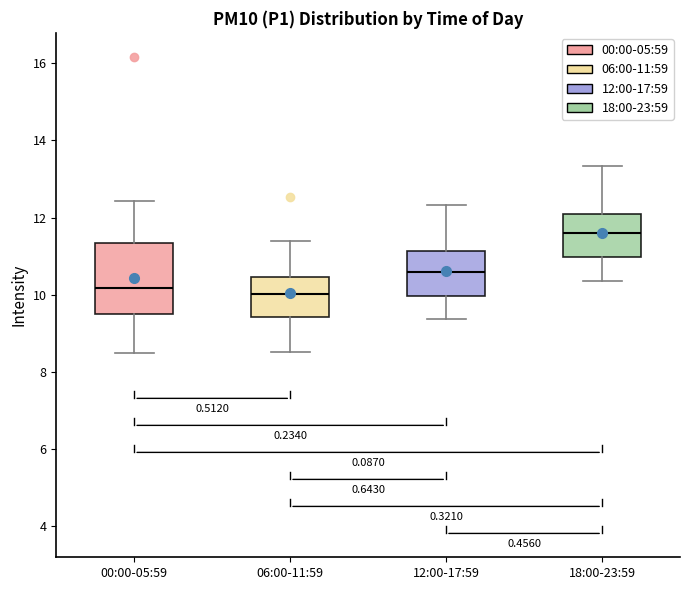

Reading left to right, read every box against the y-axis: the position of its median line, the range the box covers, and the ends of its whiskers. The values are not printed on the chart, so give them approximately, as read against the axis.

00:00-05:59: median 10.2, box 9.6 to 11.4, whiskers 8.6 to 12.4
06:00-11:59: median 10.0, box 9.4 to 10.4, whiskers 8.6 to 11.4
12:00-17:59: median 10.6, box 10.0 to 11.2, whiskers 9.4 to 12.4
18:00-23:59: median 11.6, box 11.0 to 12.2, whiskers 10.4 to 13.4